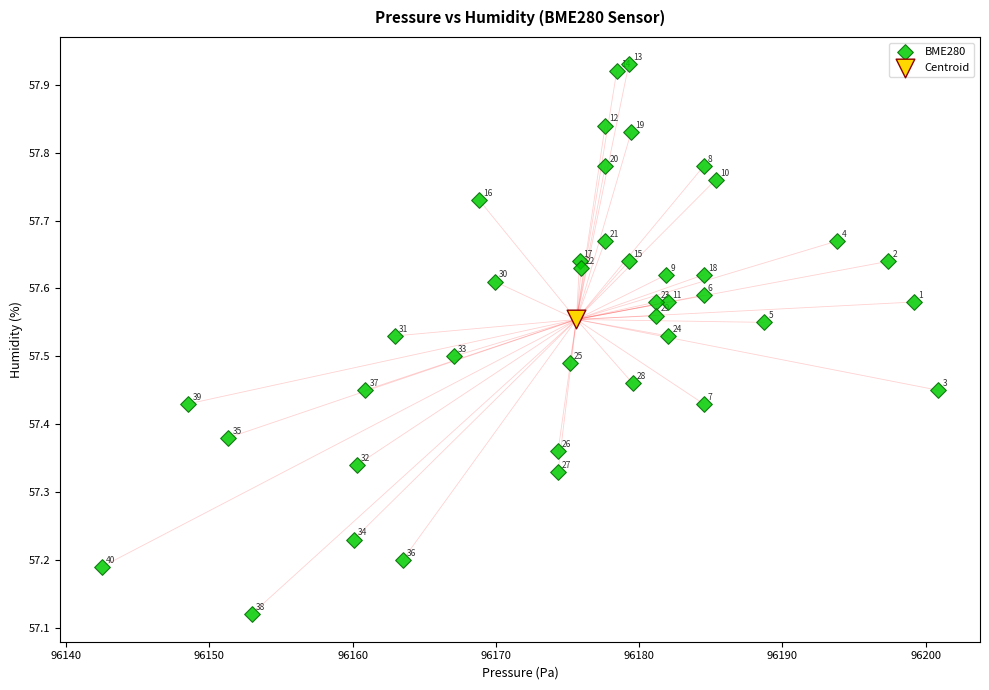

What are all the series names shown in the legend?

BME280, Centroid